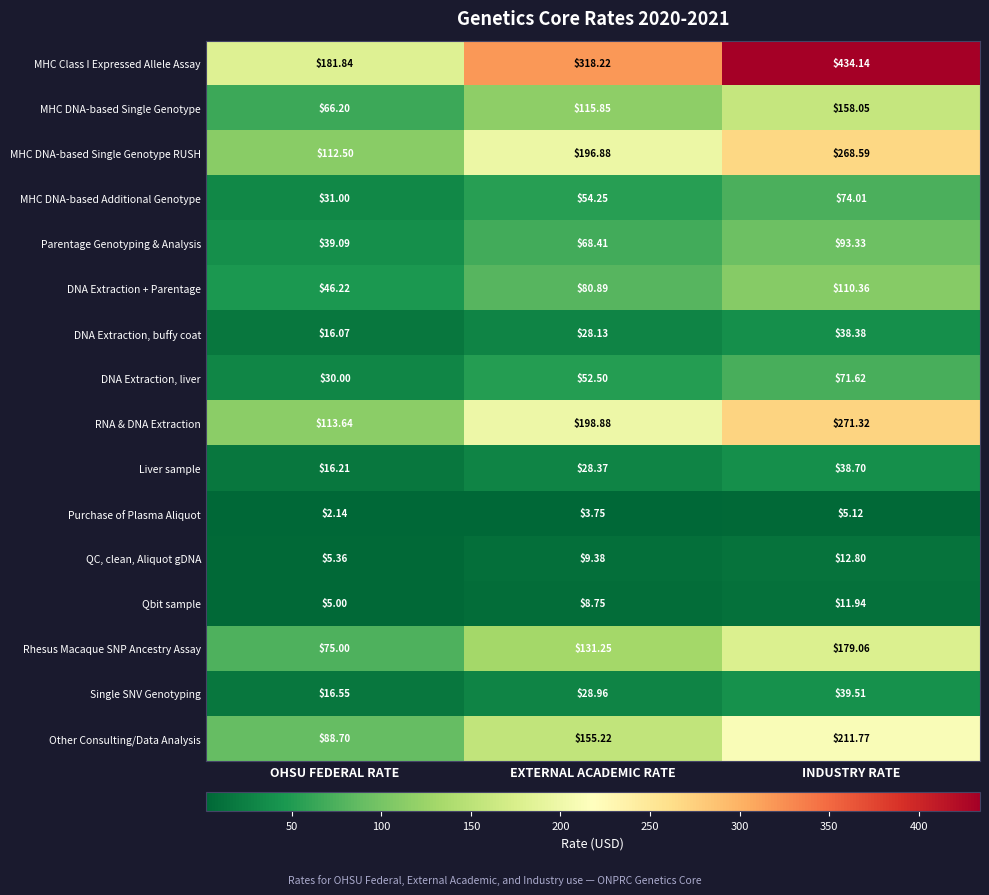

At EXTERNAL ACADEMIC RATE, list the series in order from smallest to largest.

Purchase of Plasma Aliquot, Qbit sample, QC, clean, Aliquot gDNA, DNA Extraction, buffy coat, Liver sample, Single SNV Genotyping, DNA Extraction, liver, MHC DNA-based Additional Genotype, Parentage Genotyping & Analysis, DNA Extraction + Parentage, MHC DNA-based Single Genotype, Rhesus Macaque SNP Ancestry Assay, Other Consulting/Data Analysis, MHC DNA-based Single Genotype RUSH, RNA & DNA Extraction, MHC Class I Expressed Allele Assay